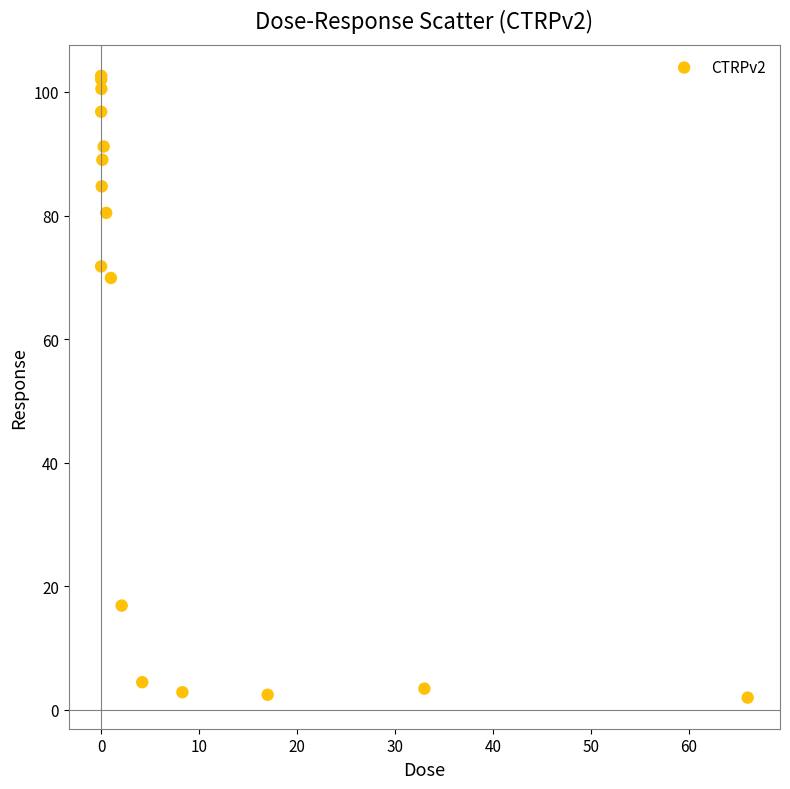

What Y value in the scatter plot is closest to 52?

69.9